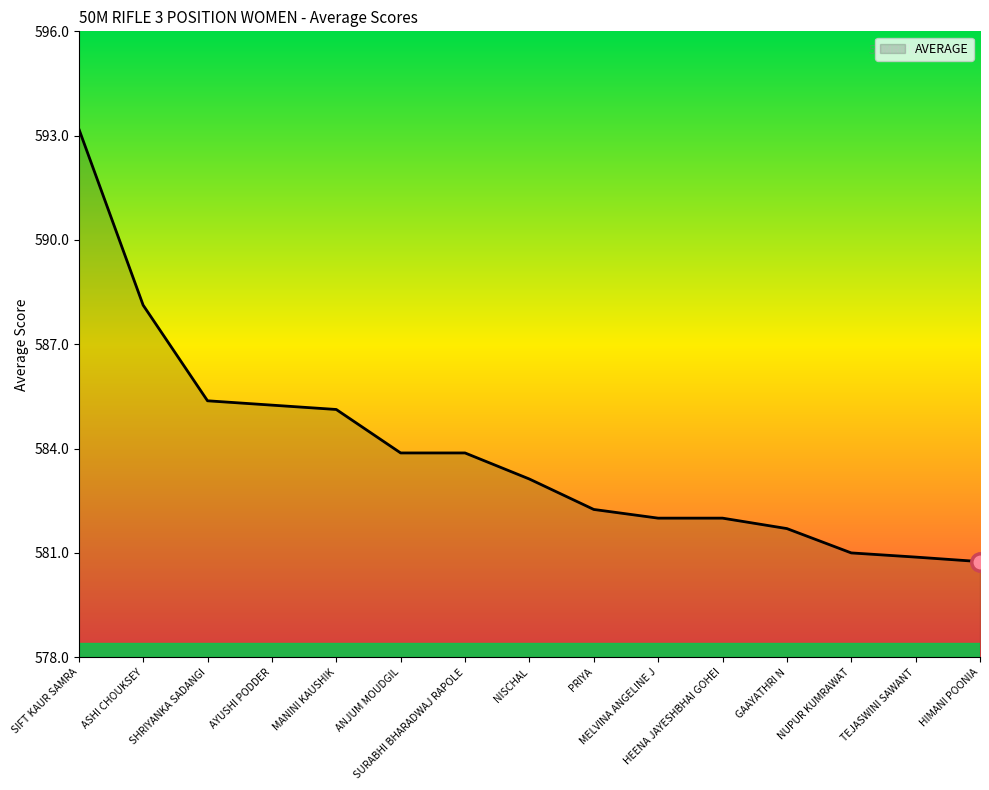

What is the maximum value shown in the chart?

593.2